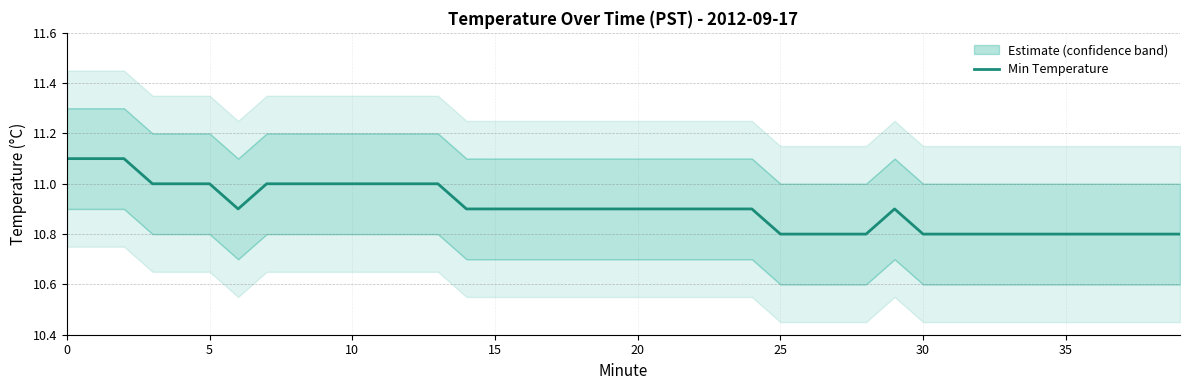

What is the lowest value of the Min Temperature series?

10.8